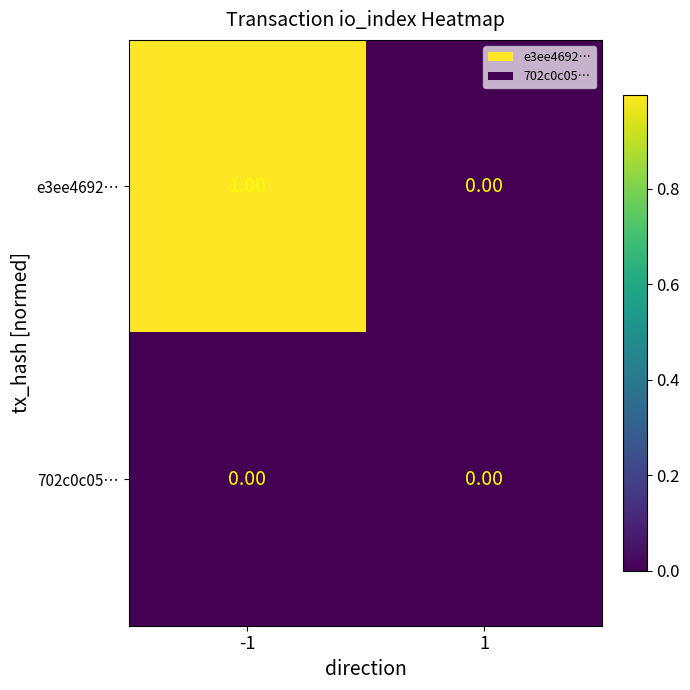

Which series changed the most between -1 and 1?

e3ee4692…